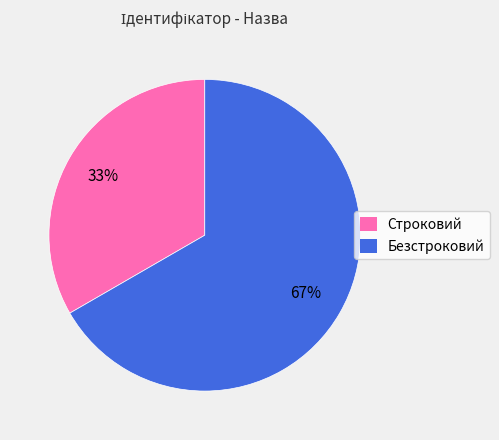

Combined, do Безстроковий and Строковий account for over 50%?

Yes